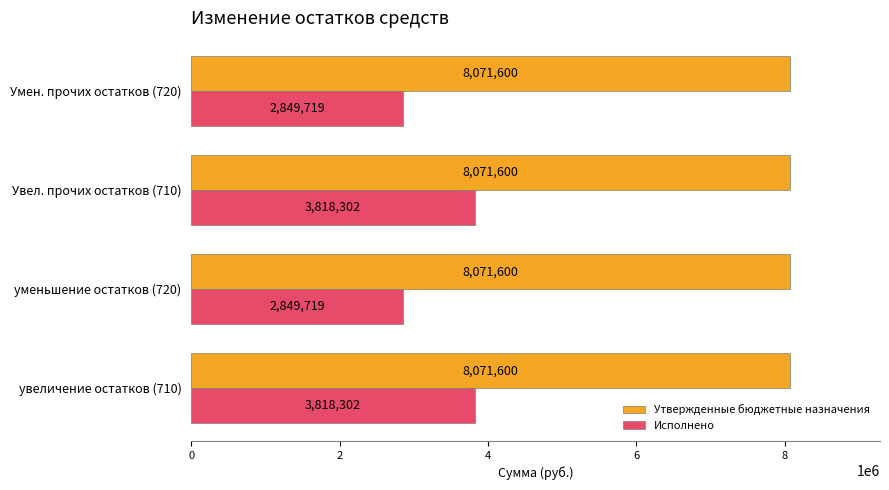

Count the number of data series in this chart.

2